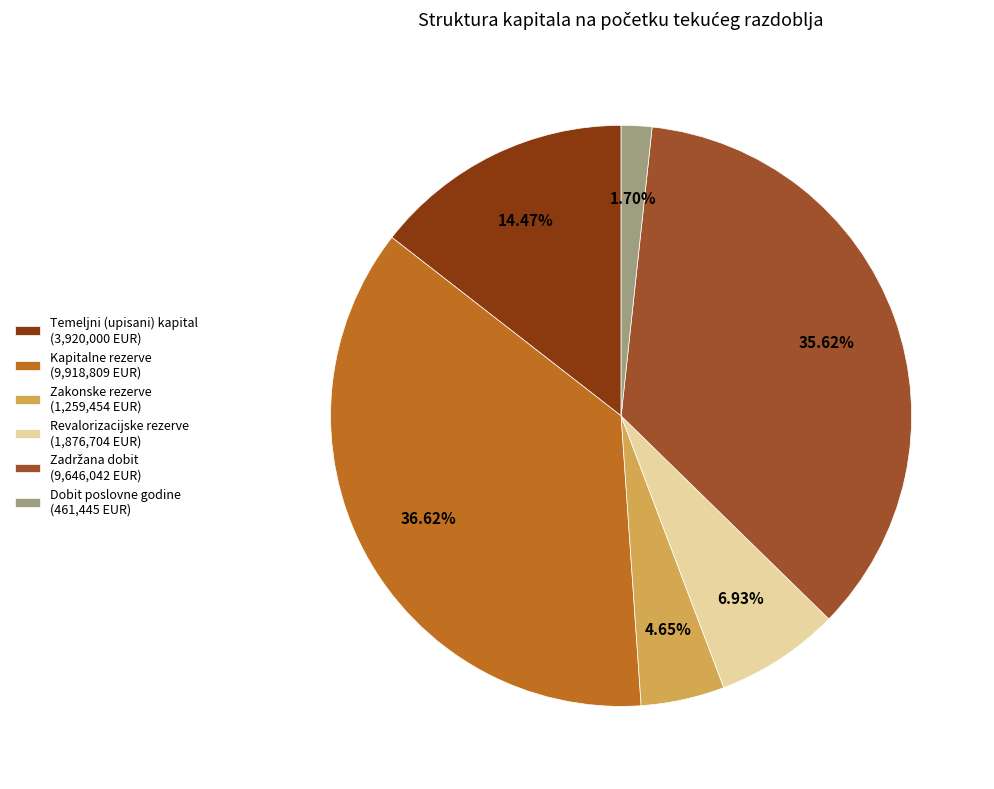

How many segments does this pie chart have?

6